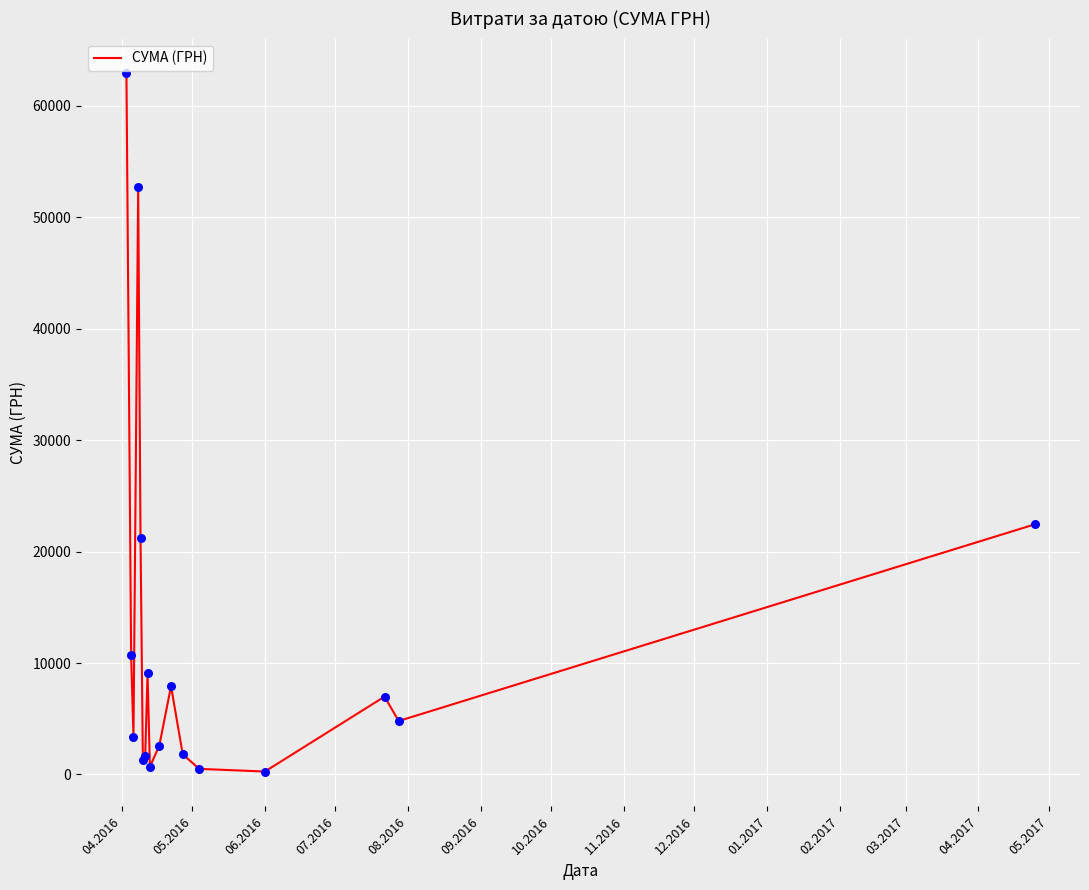

What is the difference between the maximum and minimum values?

62642.0